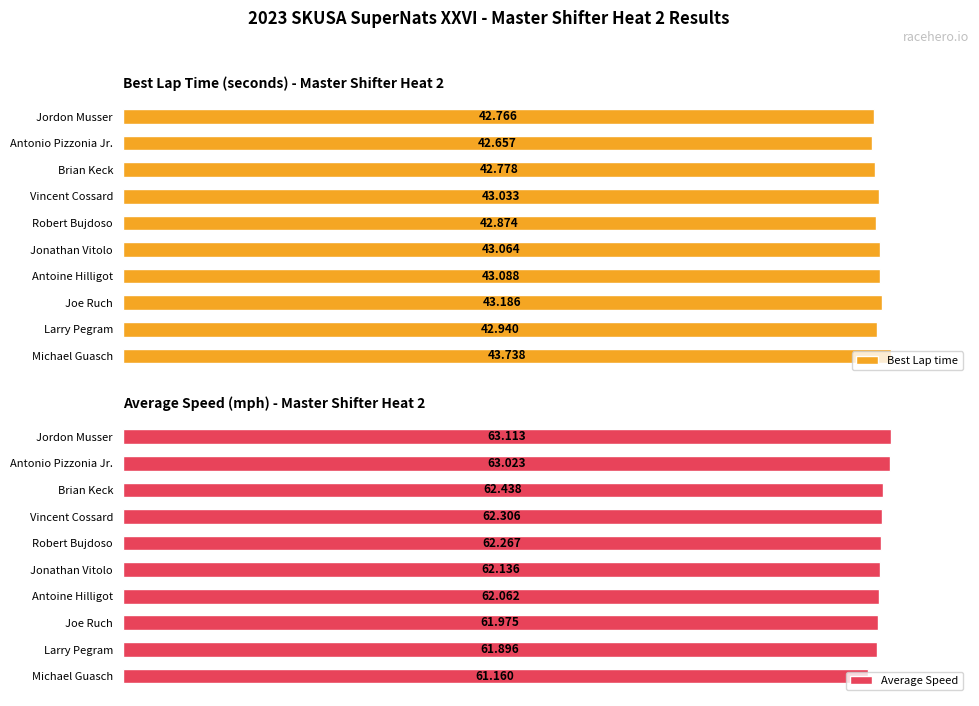

What is the value of the Best Lap time bar at the 3rd from the left?

42.8